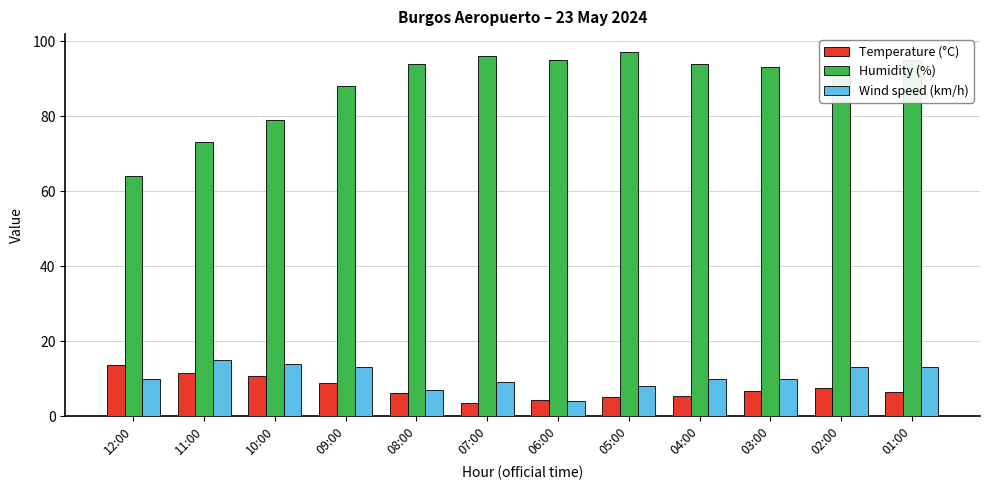

True or false: Humidity (%) has a value of 97.0 at 05:00.

True